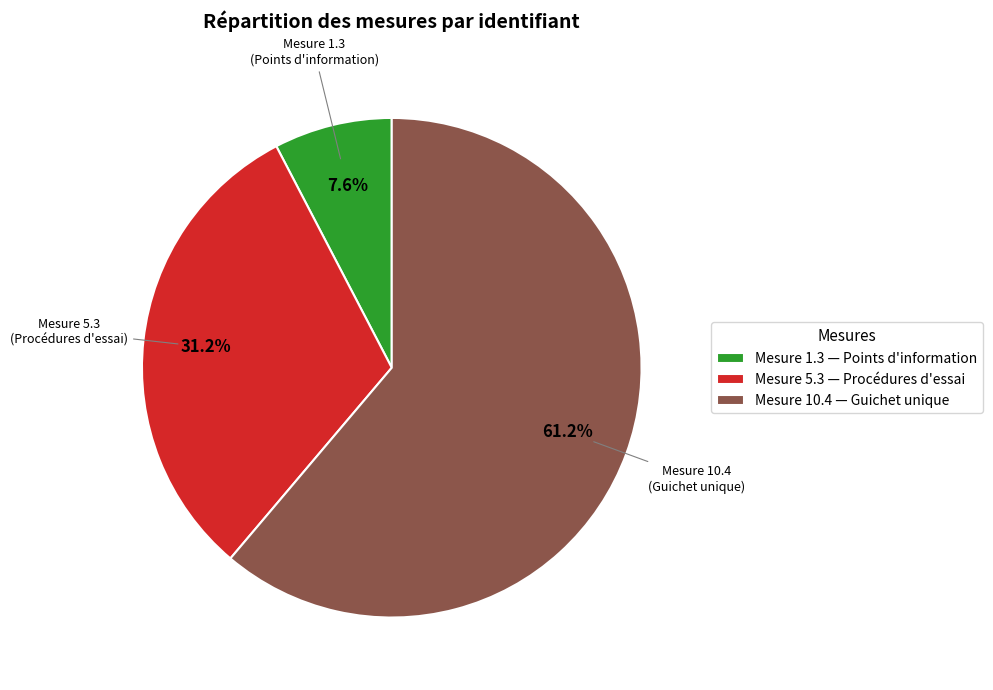

Count the number of slices in the pie.

3